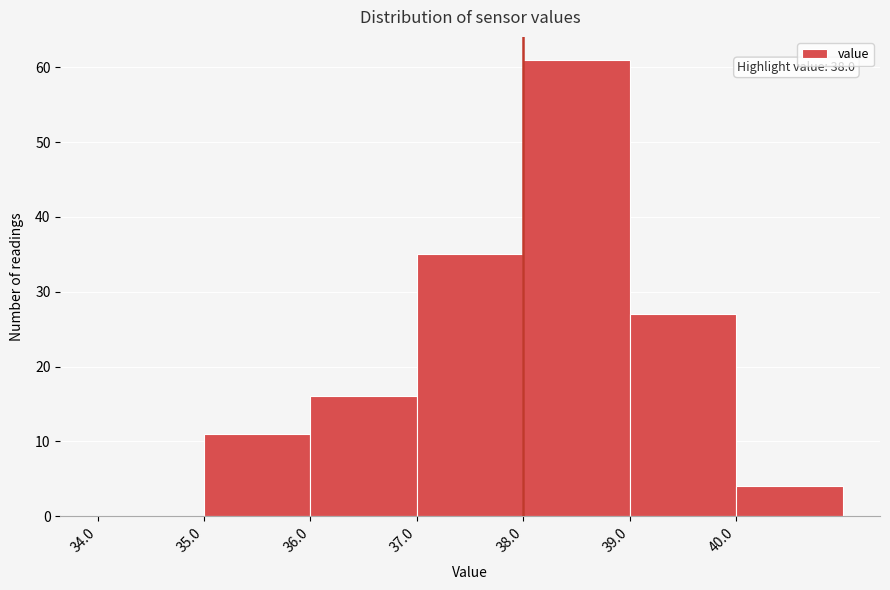

Which range on the x-axis has the tallest bar?

38 to 39